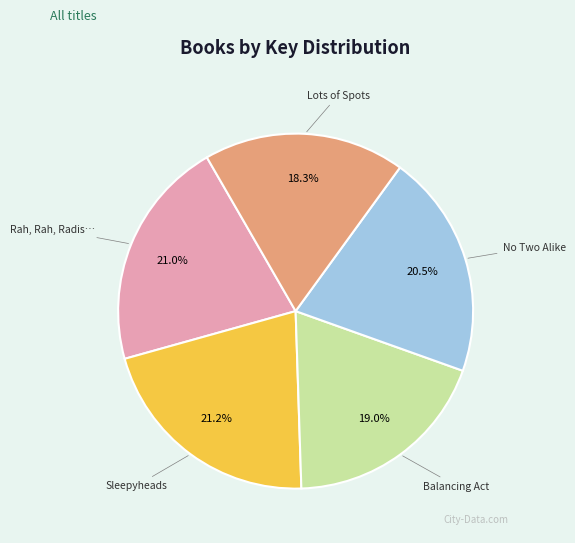

Is there a majority slice in this chart?

No